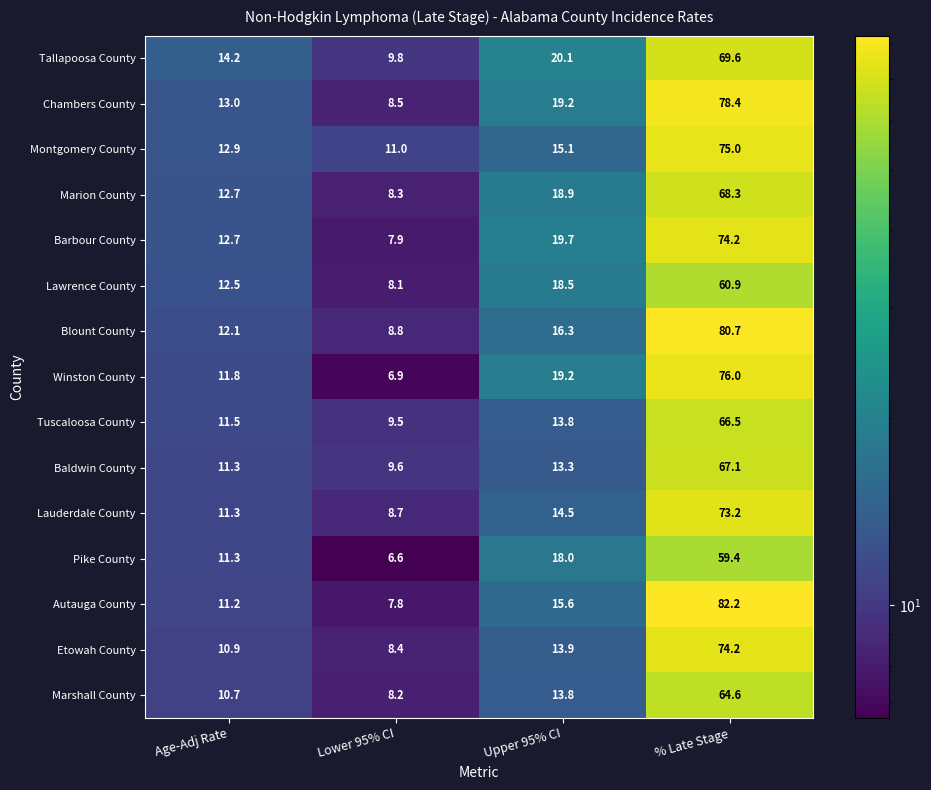

At which label does Tuscaloosa County first exceed 13?

Upper 95% CI